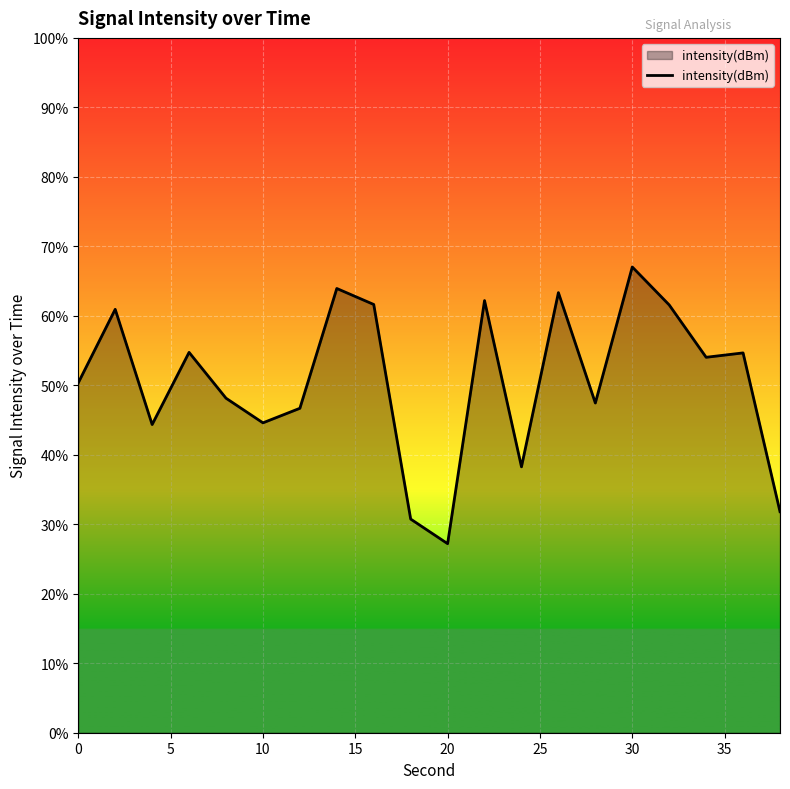

What is the maximum value shown in the chart?

67.0